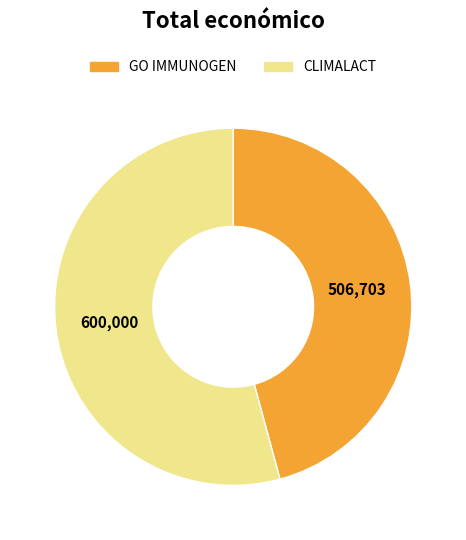

Is CLIMALACT the majority of the pie?

Yes